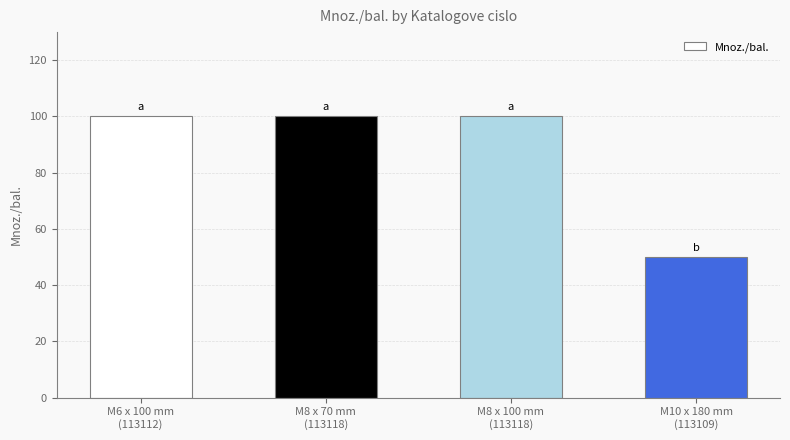

Are the bars horizontal?

No